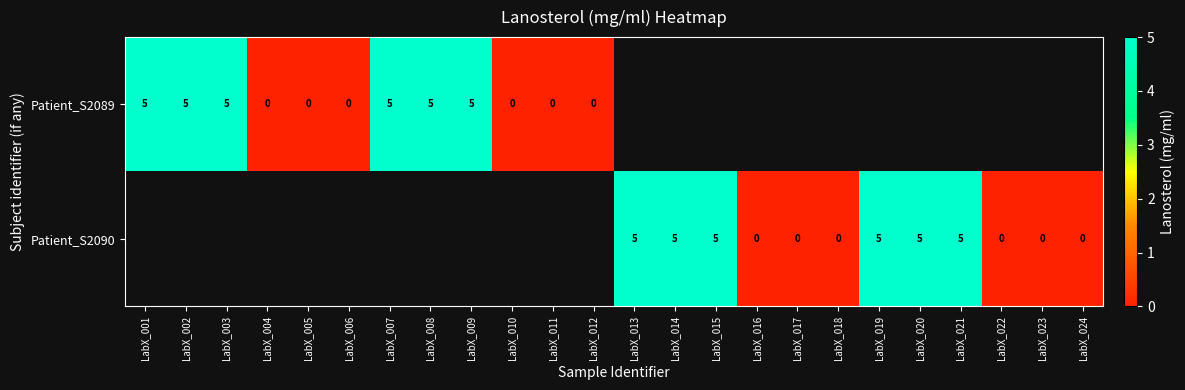

At which category does the chart reach its peak across all series?

LabX_001